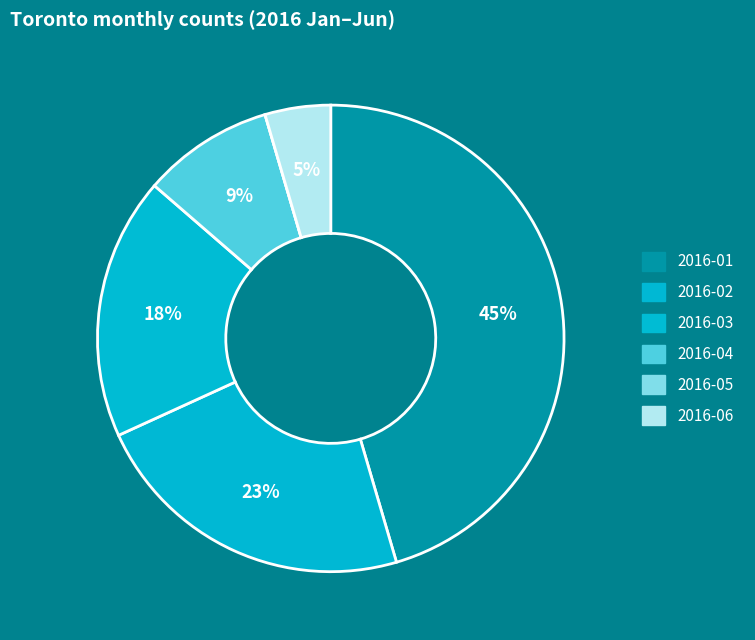

To the nearest percent, what is the average slice percentage?

17%